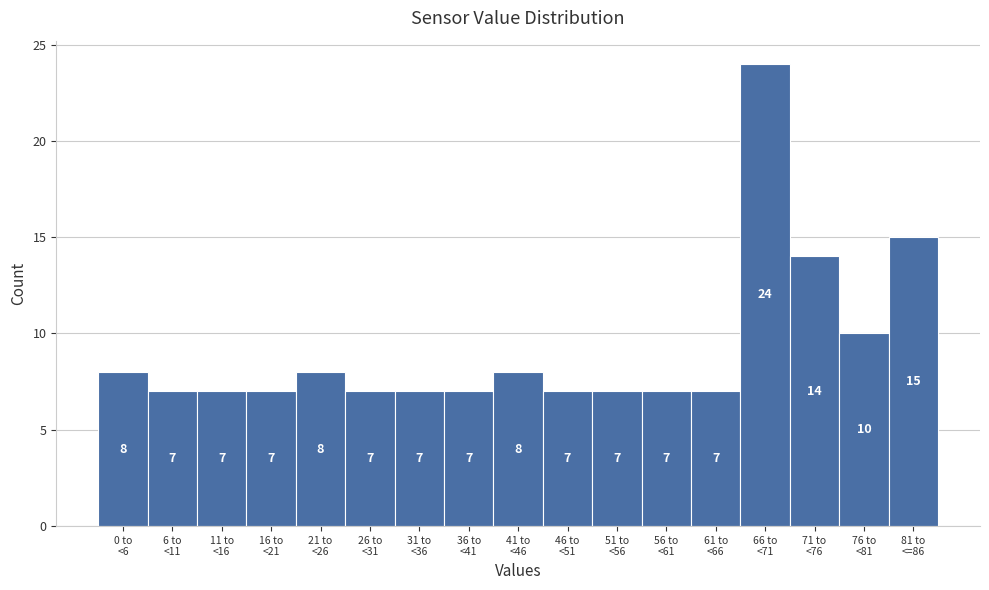

Reading left to right, extract all data points from this chart.

8	7	7	7	8	7	7	7	8	7	7	7	7	24	14	10	15